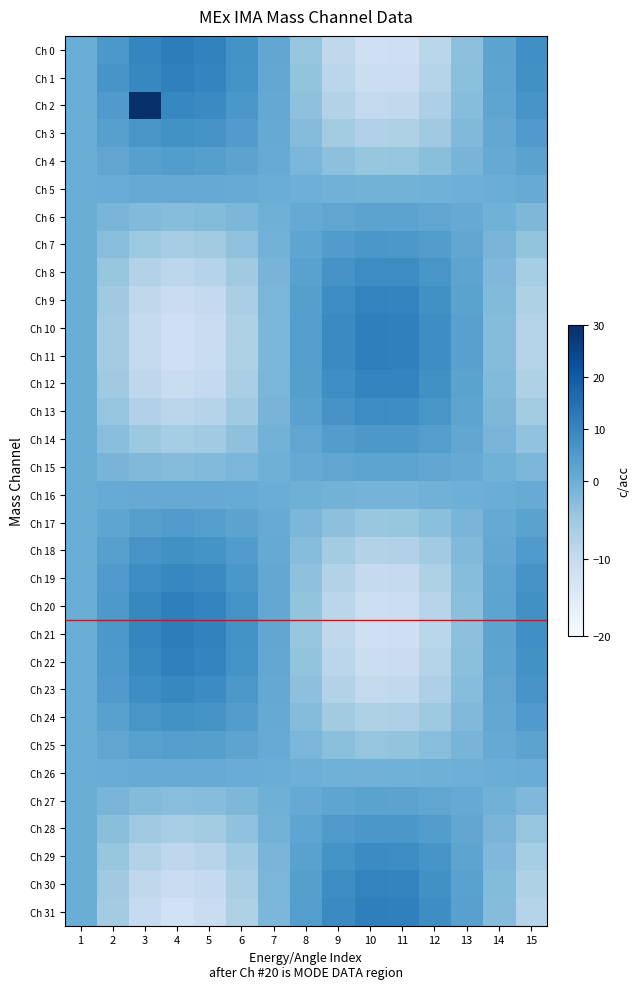

What is the spread (max minus min) of values at 8?

8.4